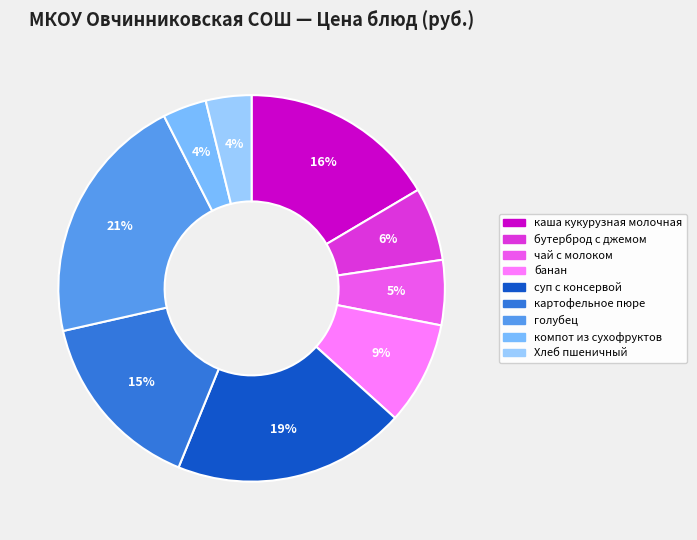

Is суп с консервой the majority of the pie?

No